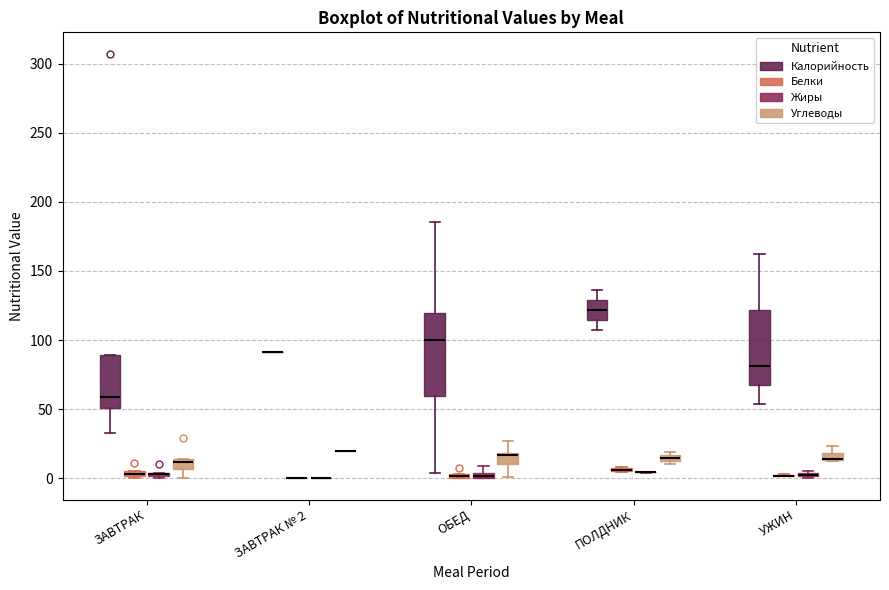

Comparing the boxes themselves (not the whiskers), which one is the tallest?

ОБЕД (Калорийность)